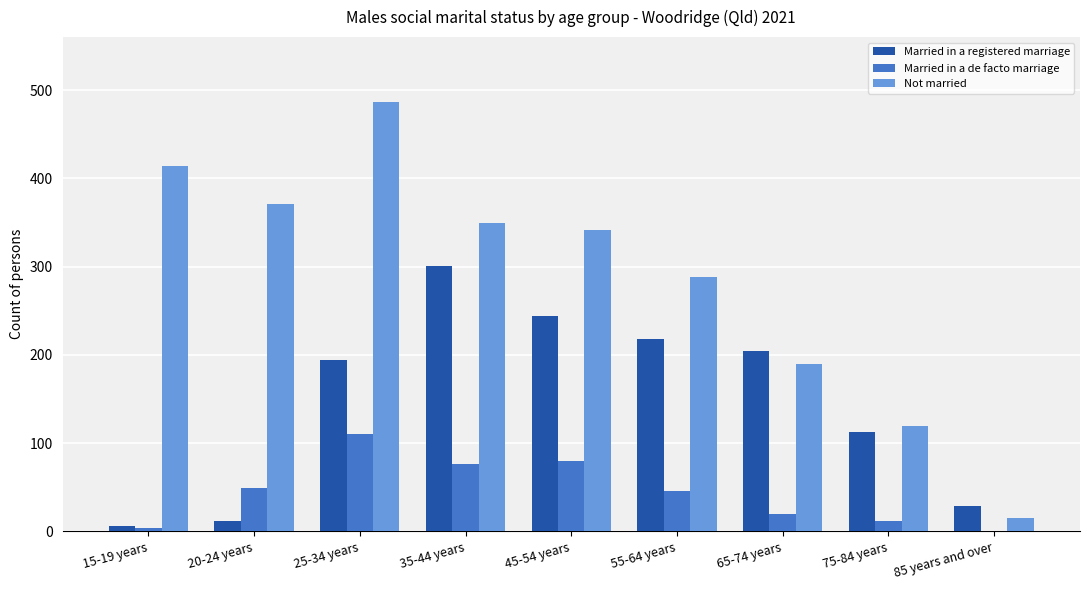

What is the maximum value for Not married?

487